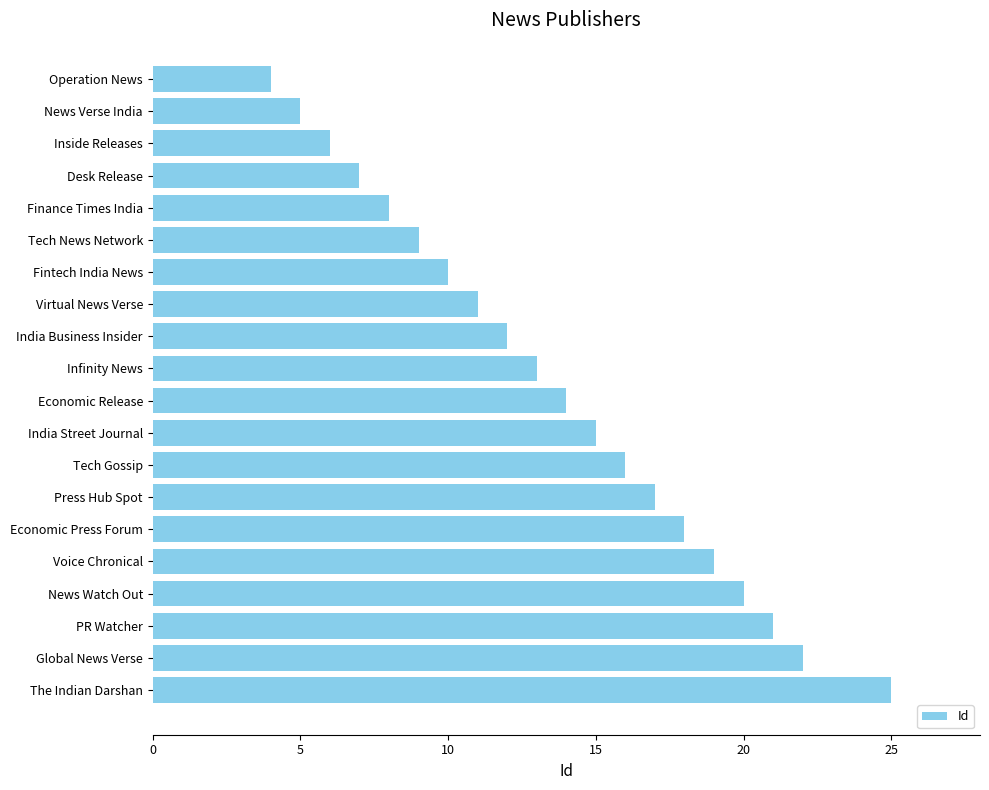

How many distinct data groups are displayed?

1